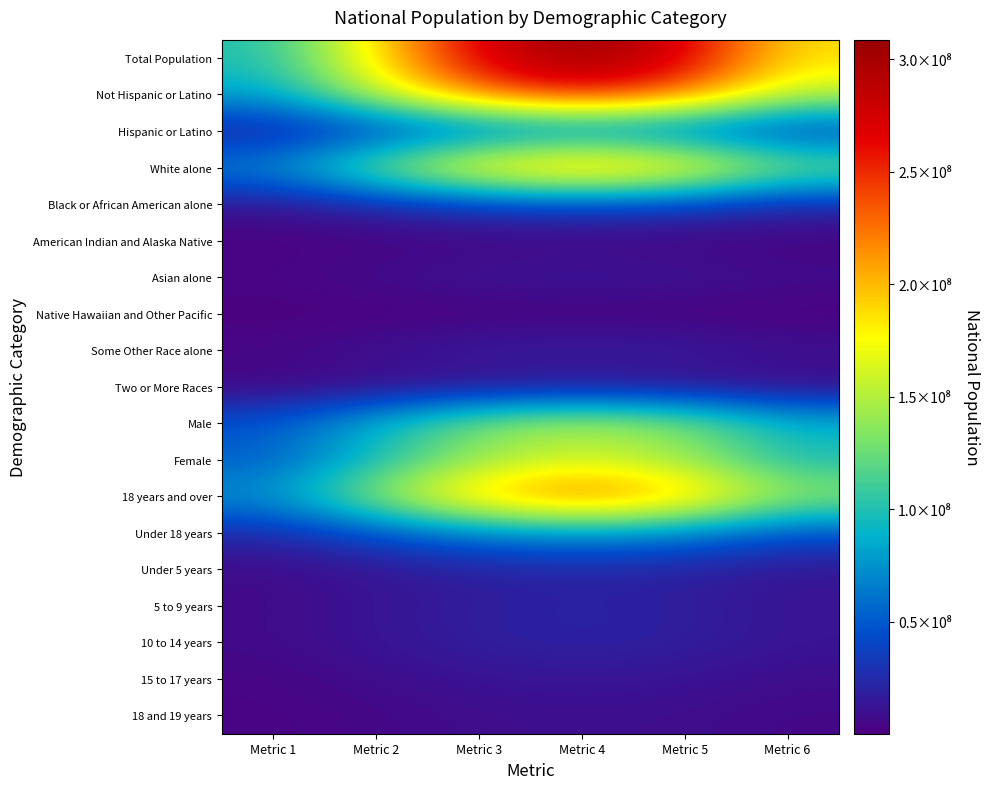

Which label corresponds to the largest value in the chart?

Metric 4